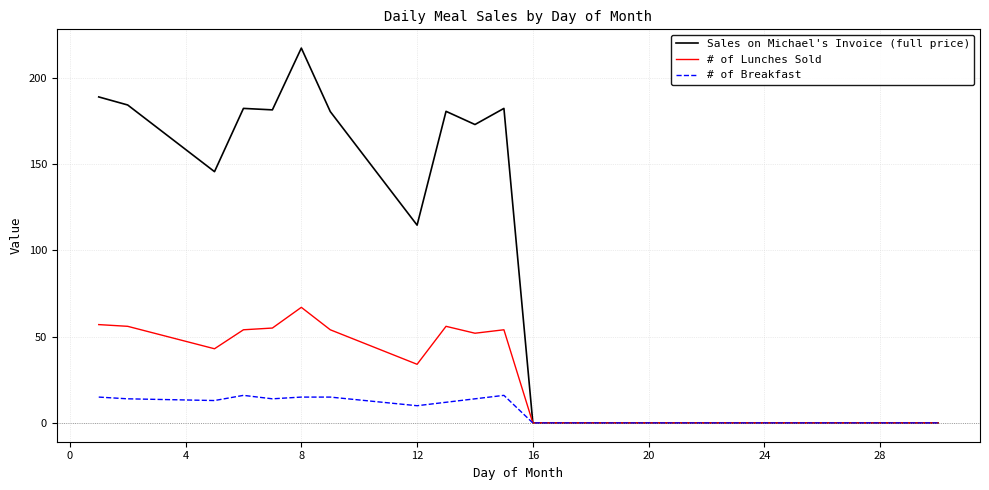

Which series has the largest range (max minus min)?

Sales on Michael's Invoice (full price)